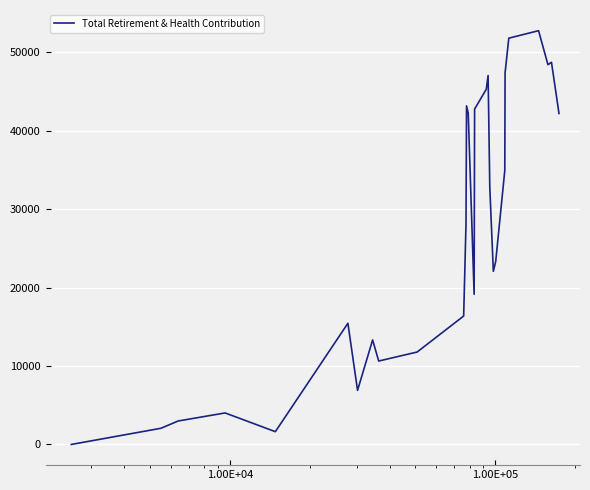

What is the maximum value shown in the chart?

52728